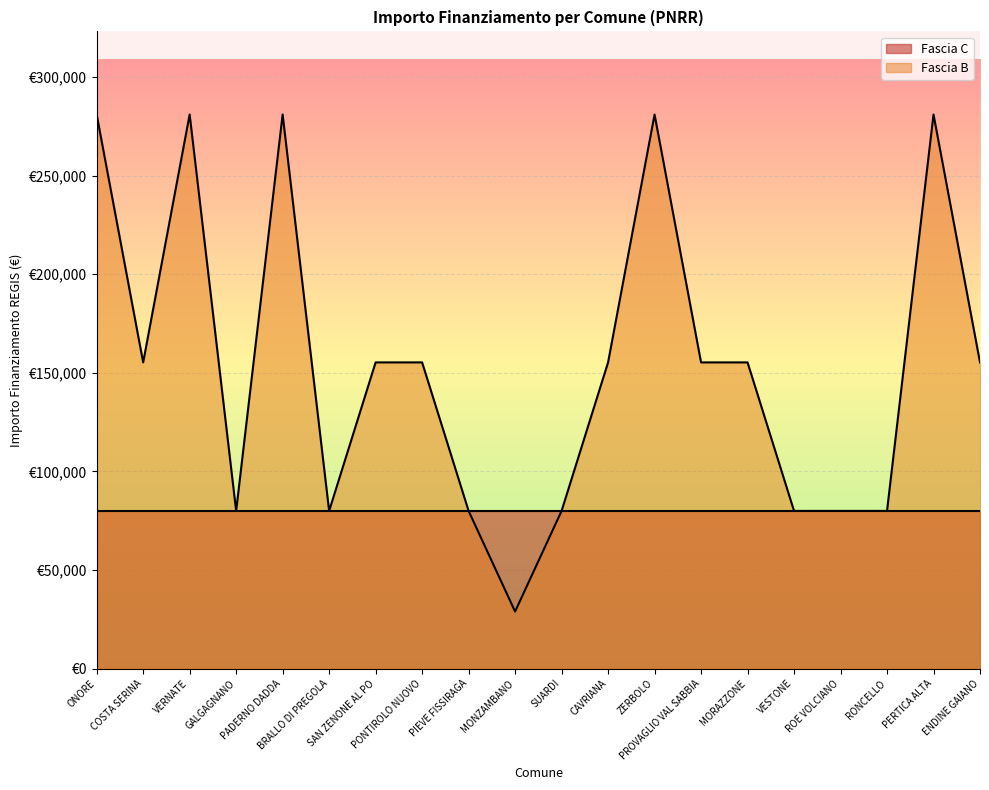

Reading left to right, transcribe all the data shown in this chart.

ONORE=280932	COSTA SERINA=155234	VERNATE=280932	GALGAGNANO=79922	PADERNO DADDA=280932	BRALLO DI PREGOLA=79922	SAN ZENONE AL PO=155234	PONTIROLO NUOVO=155234	PIEVE FISSIRAGA=79922	MONZAMBANO=28902	SUARDI=79922	CAVRIANA=155234	ZERBOLO=280932	PROVAGLIO VAL SABBIA=155234	MORAZZONE=155234	VESTONE=79922	ROE VOLCIANO=79922	RONCELLO=79922	PERTICA ALTA=280932	ENDINE GAIANO=155234